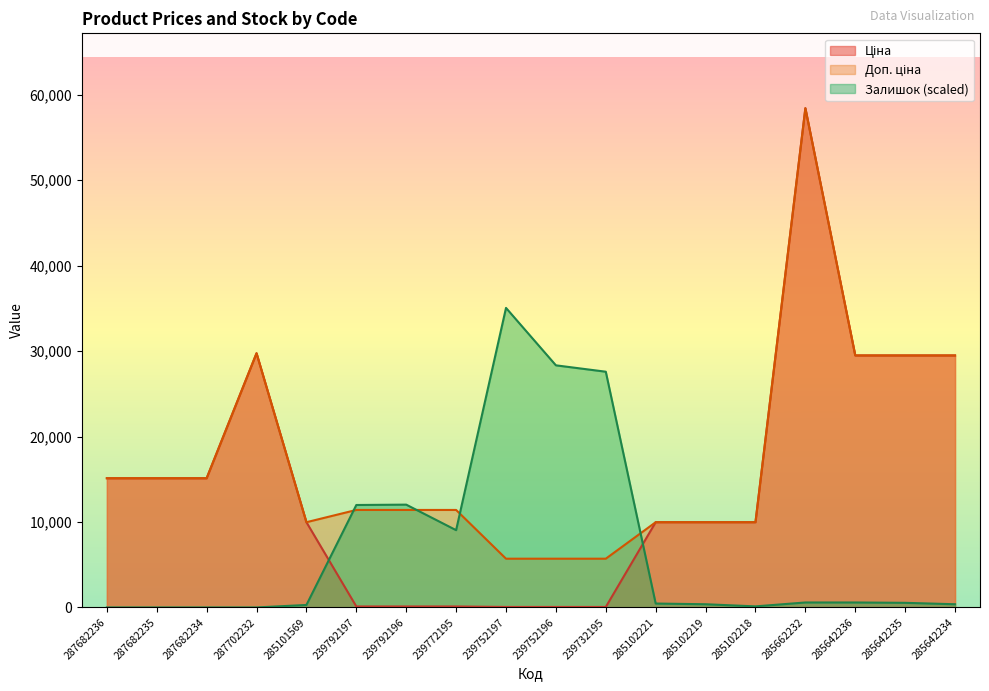

Does the chart display data point markers on the line(s)?

No